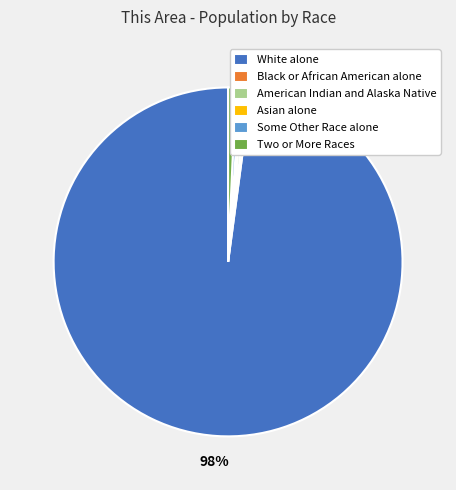

How many segments does this pie chart have?

6